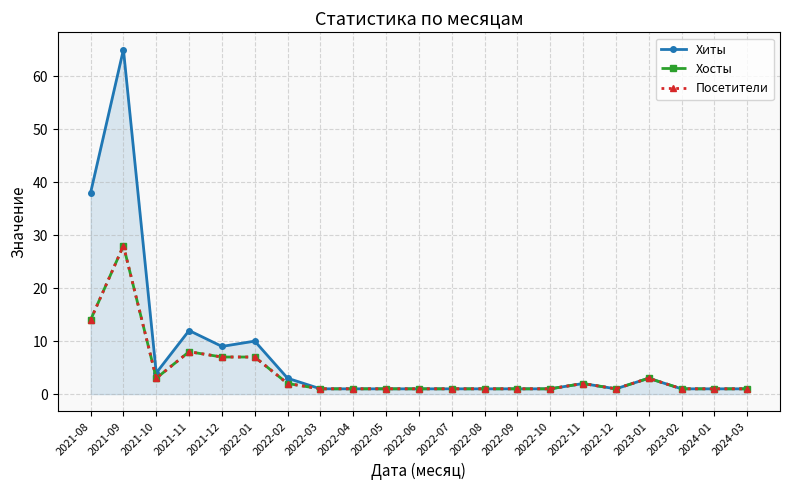

In Посетители, how many points are lower than both neighbors (excluding endpoints)?

2